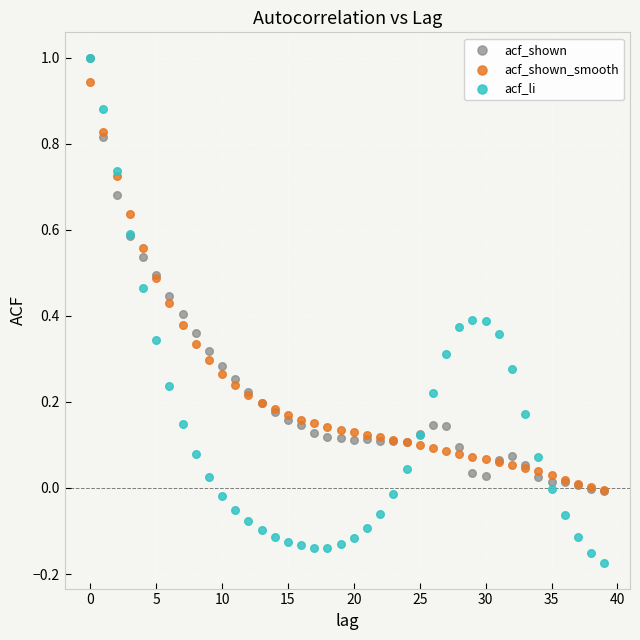

What are all the series names shown in the legend?

acf_shown, acf_shown_smooth, acf_li